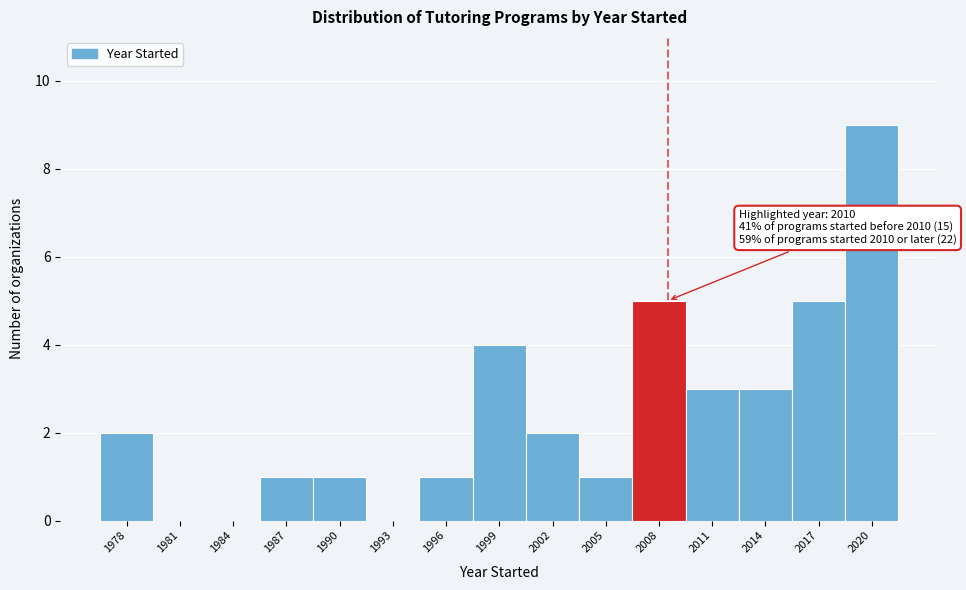

Reading right to left, what are all the values shown in this chart?

2020=9	2017=5	2014=3	2011=3	2008=5	2005=1	2002=2	1999=4	1996=1	1993=0	1990=1	1987=1	1984=0	1981=0	1978=2